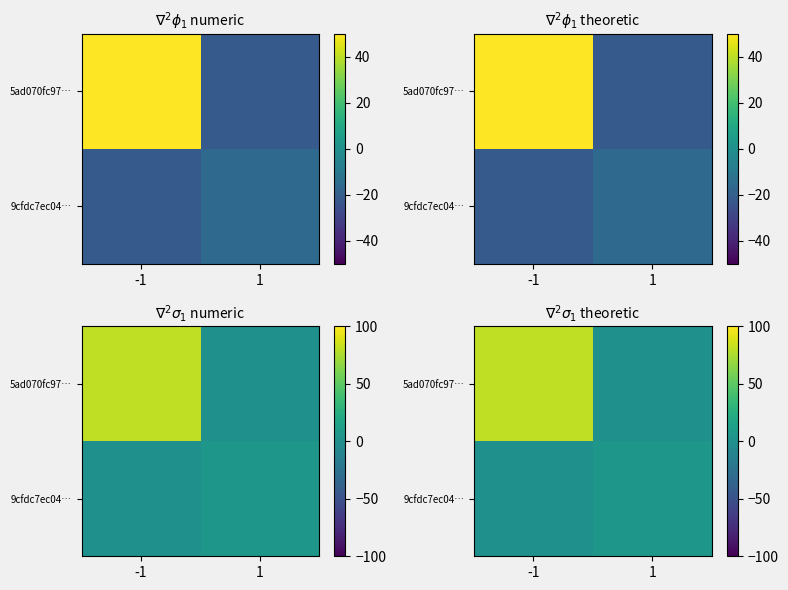

At how many categories does at least one series exceed 9?

1